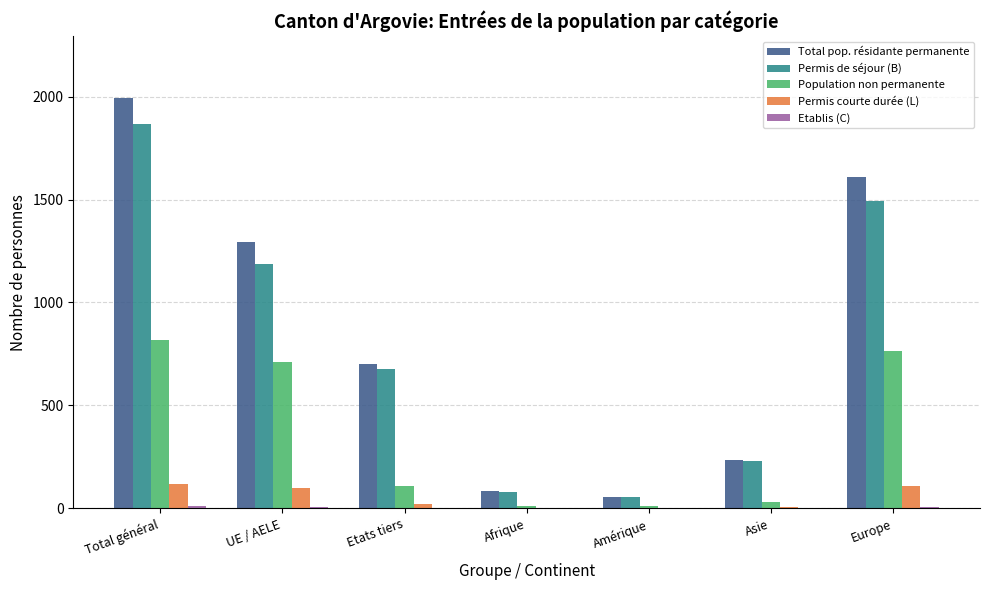

Are the bars grouped side by side (vs. stacked)?

Yes